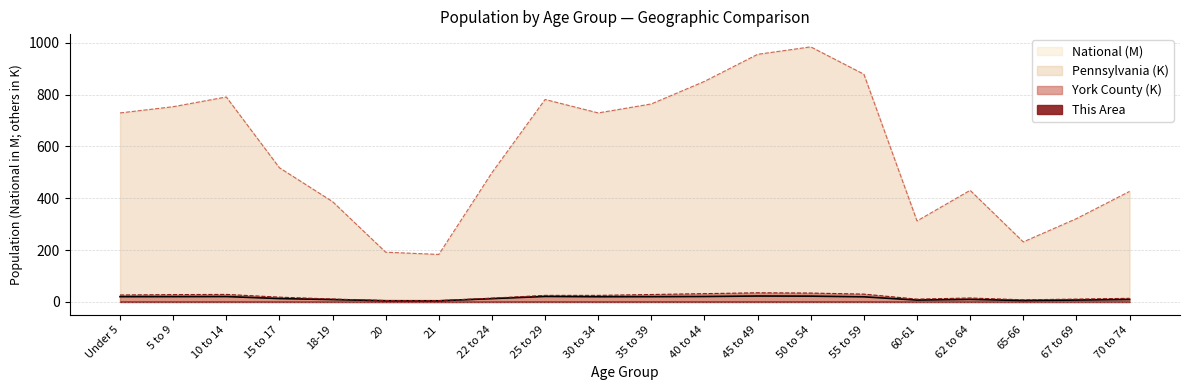

True or false: This Area and York County intersect in this chart.

False